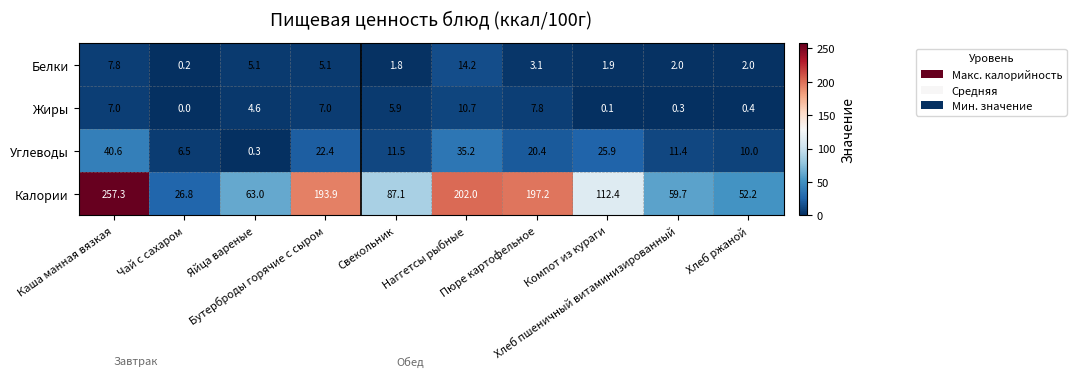

Which series has the largest total across all categories?

Калории